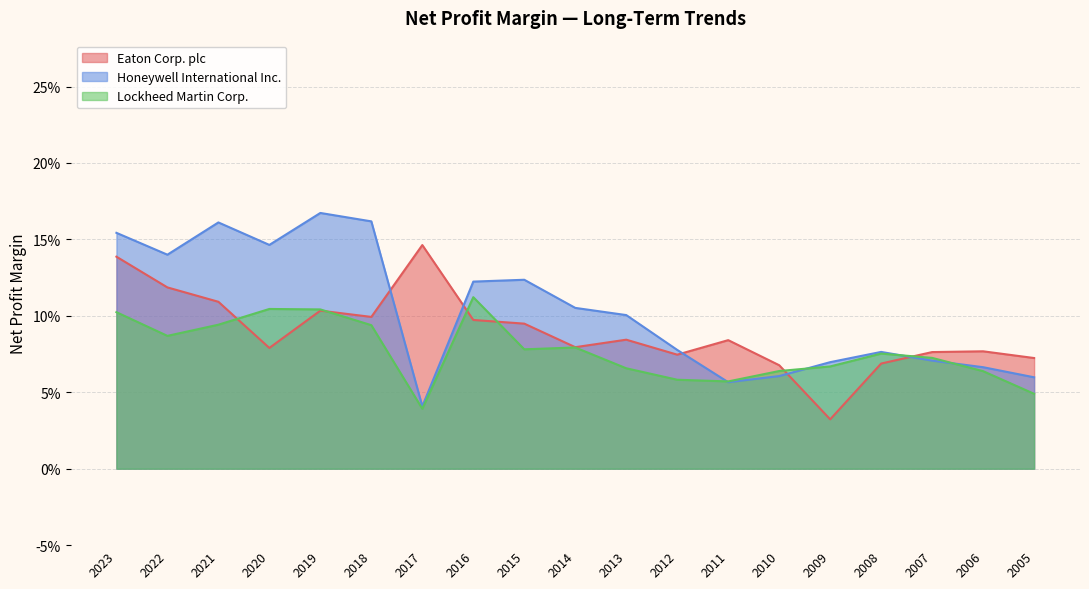

How many intersections are there between Honeywell International Inc. and Eaton Corp. plc?

5